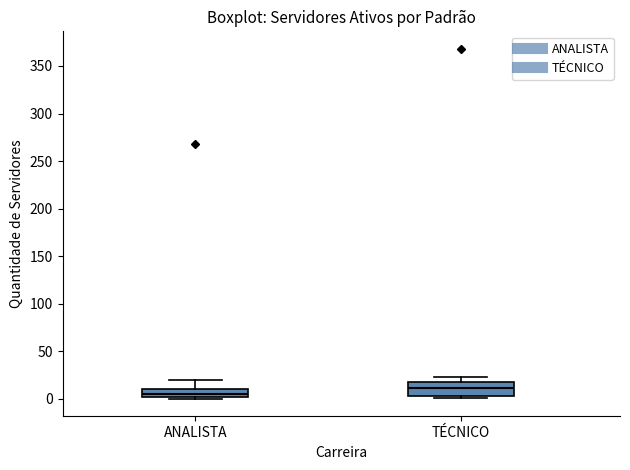

Which box is the tallest, from its lower edge to its upper edge?

TÉCNICO